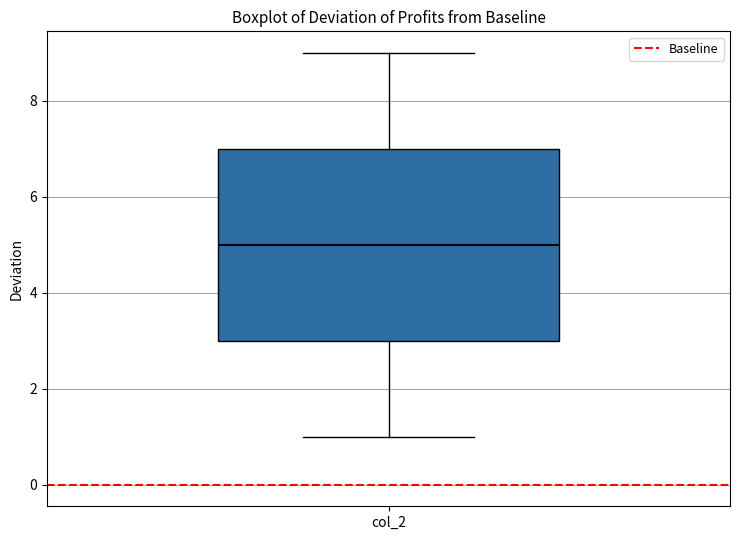

Read this box plot against the y-axis: the position of the median line, the range covered by the box, and the ends of both whiskers. The values are not printed on the chart, so give them approximately, as read against the axis.

median 5, box 3 to 7, whiskers 1 to 9